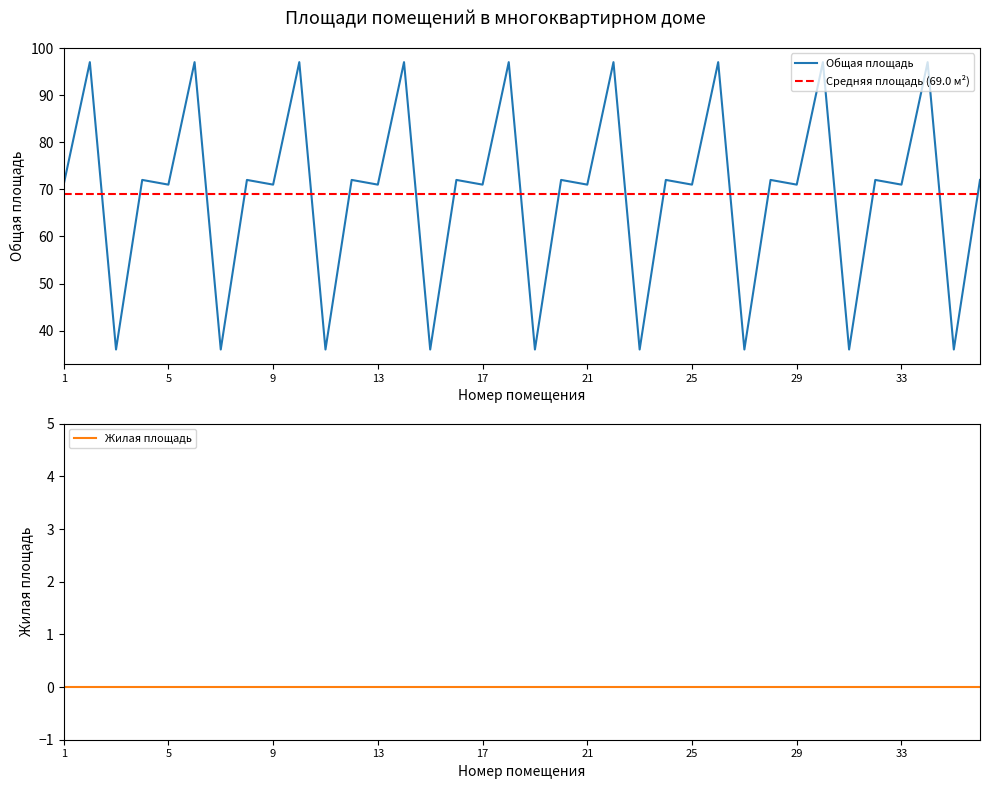

Is it true that the value at 30 is 56?

False